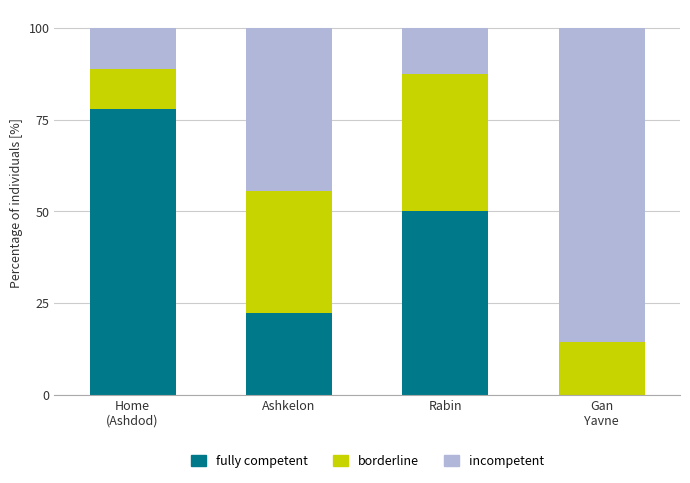

Is it true that fully competent equals 50.0 at Rabin?

True